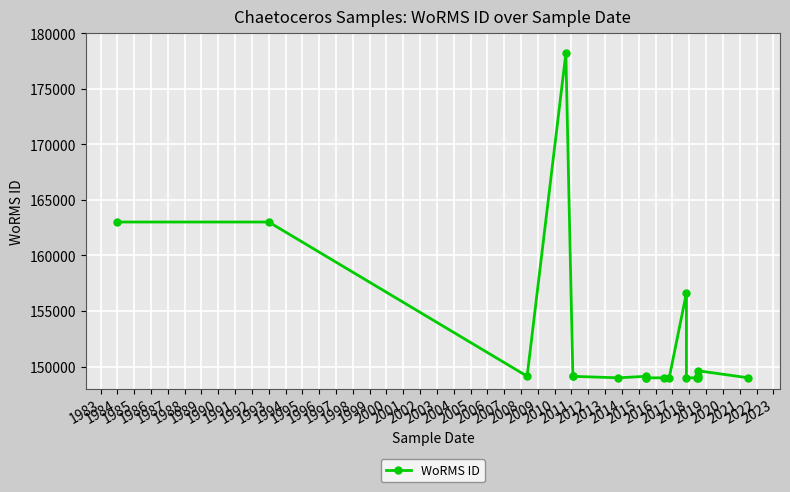

What is the value of the 5th point from the left?

149128